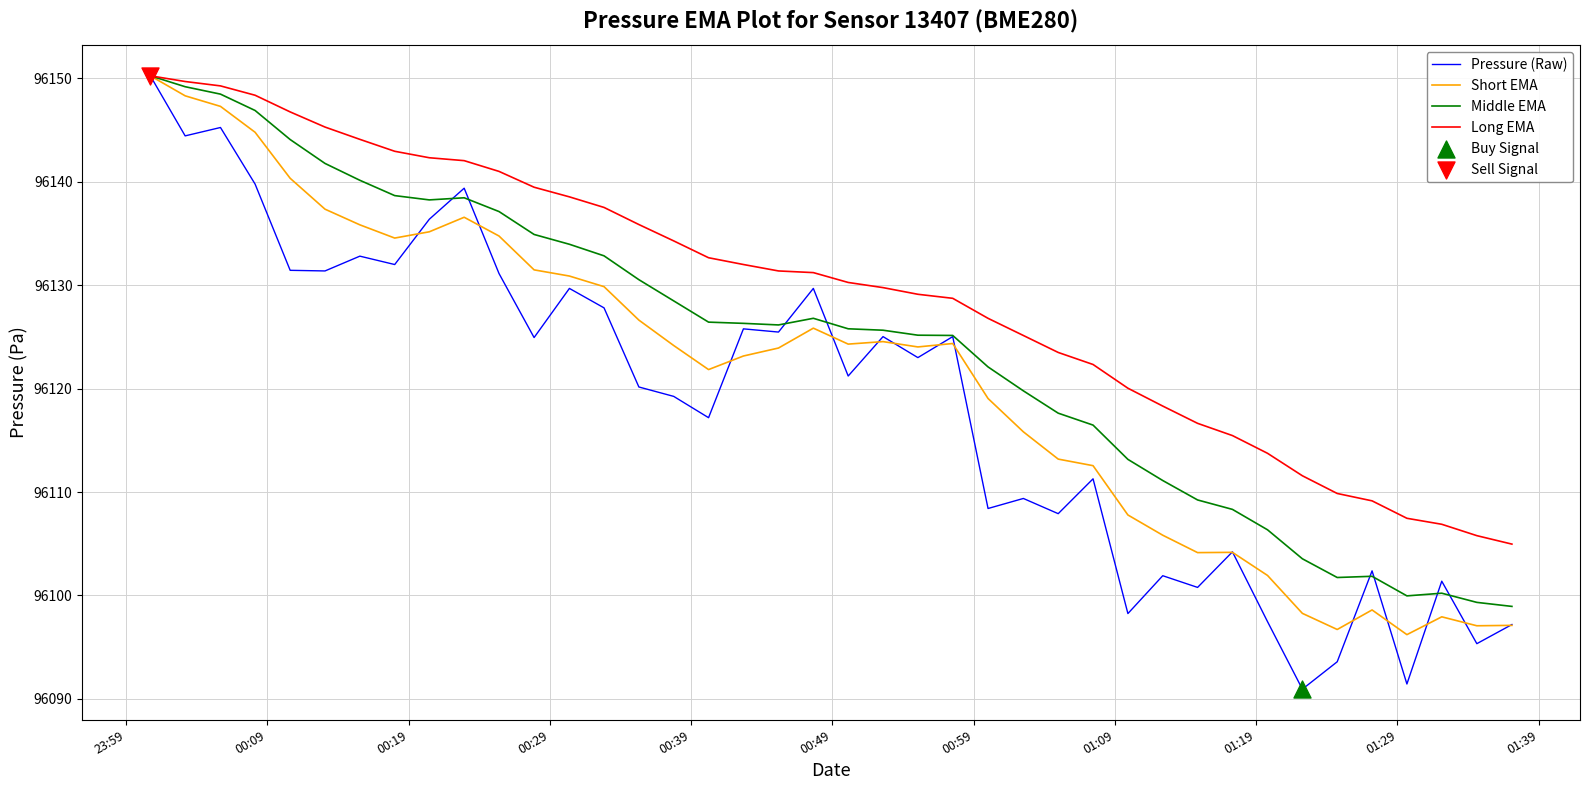

List the series in order of their overall mean, lowest first.

Pressure (Raw), Short EMA, Middle EMA, Long EMA